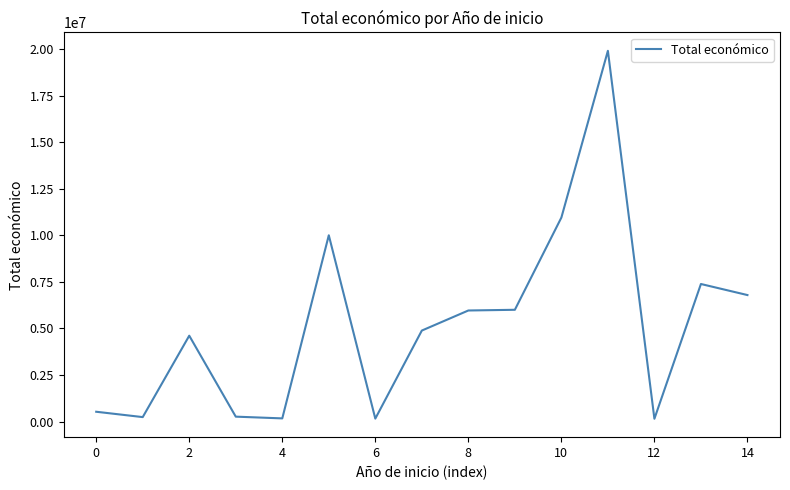

What is the maximum value shown in the chart?

19902190